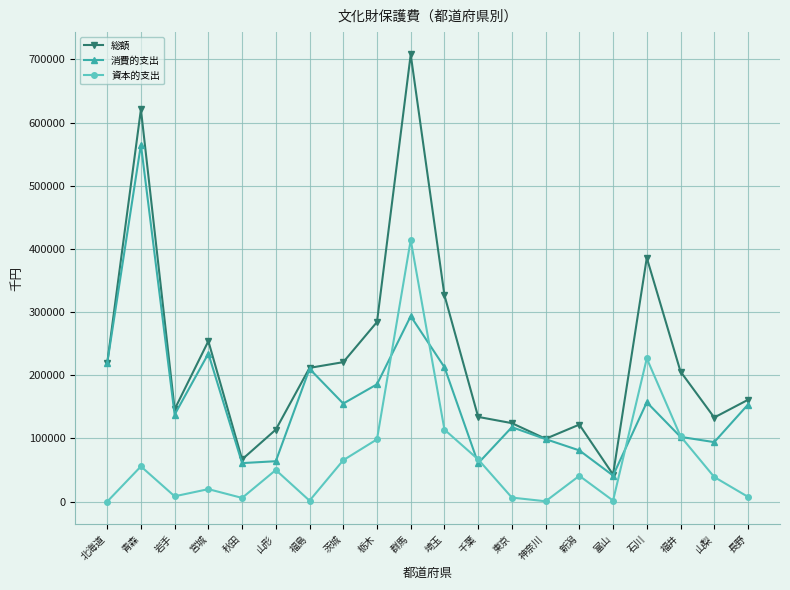

What is the difference between the 資本的支出 values at 群馬 and 栃木?

315681